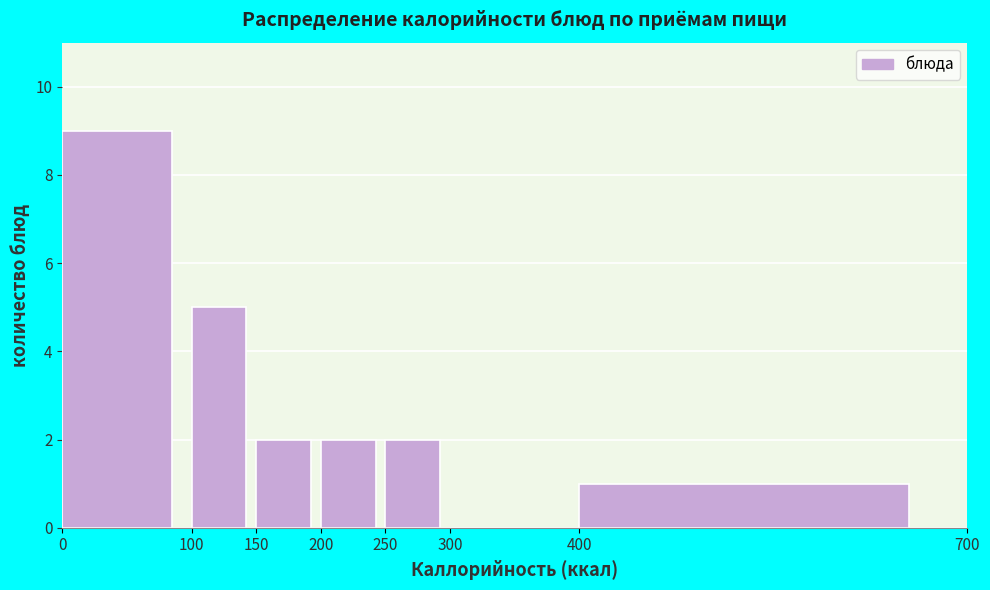

Reading left to right, transcribe this chart: for each bar, give the range it covers on the x-axis and its height. The values are not printed on the chart, so give them approximately, as read against the axis.

0 to 100: 9
100 to 150: 5
150 to 200: 2
200 to 250: 2
250 to 300: 2
300 to 400: 0
400 to 700: 1